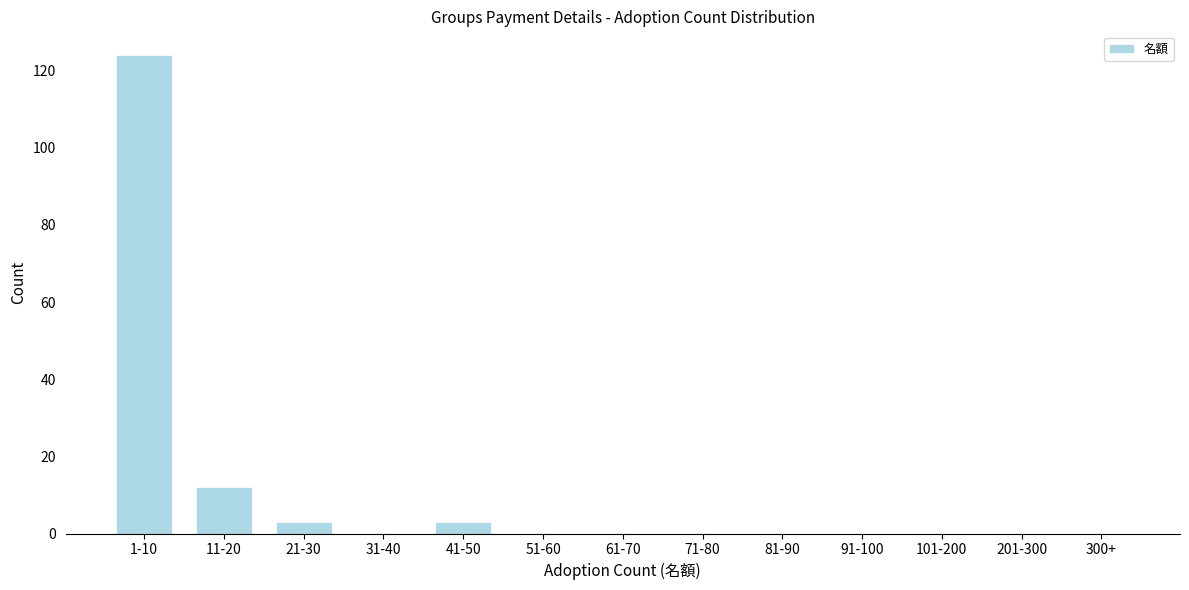

Reading right to left, extract all data points from this chart.

300+=0	201-300=0	101-200=0	91-100=0	81-90=0	71-80=0	61-70=0	51-60=0	41-50=3	31-40=0	21-30=3	11-20=12	1-10=124